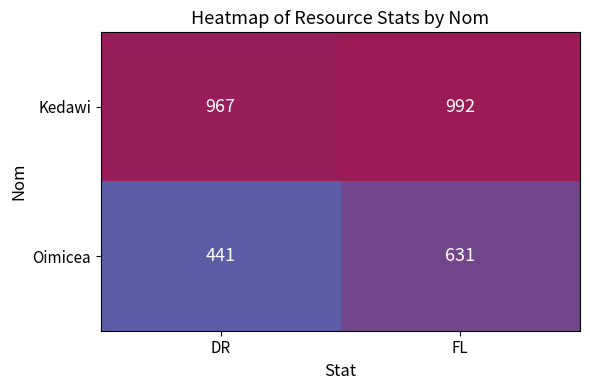

Reading right to left, transcribe all the data shown in this chart.

Kedawi: FL=992	DR=967
Oimicea: FL=631	DR=441